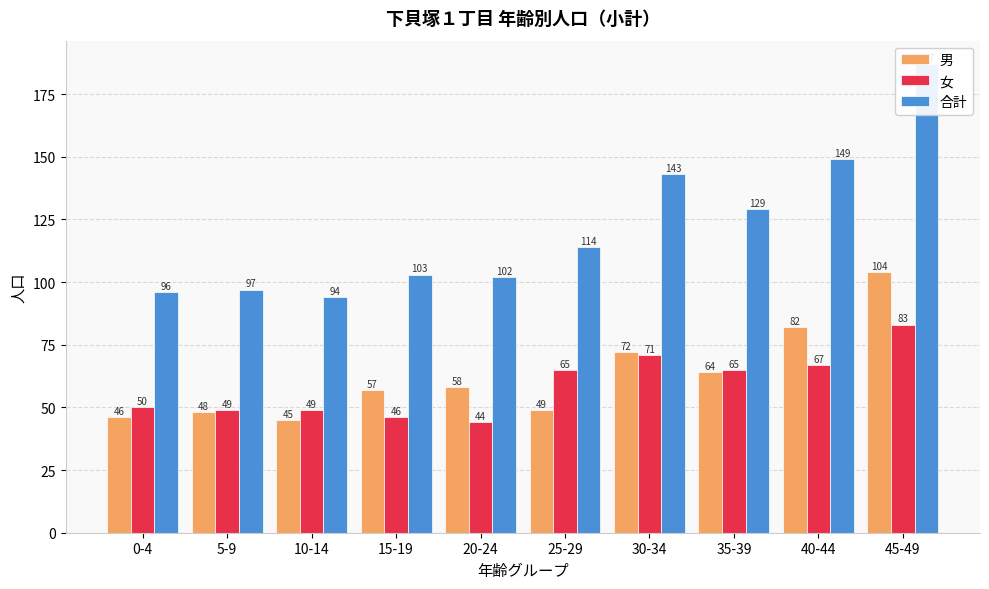

Count the number of categories in the chart.

10